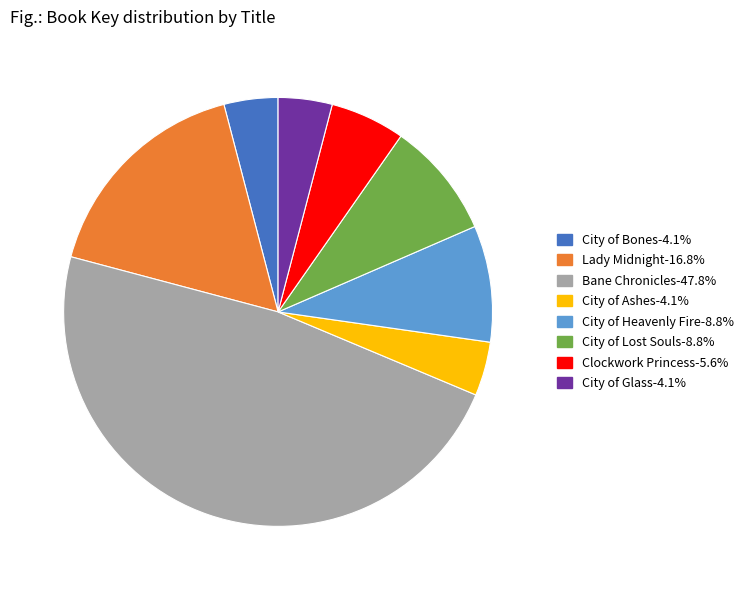

Between City of Heavenly Fire and Lady Midnight, which is larger?

Lady Midnight